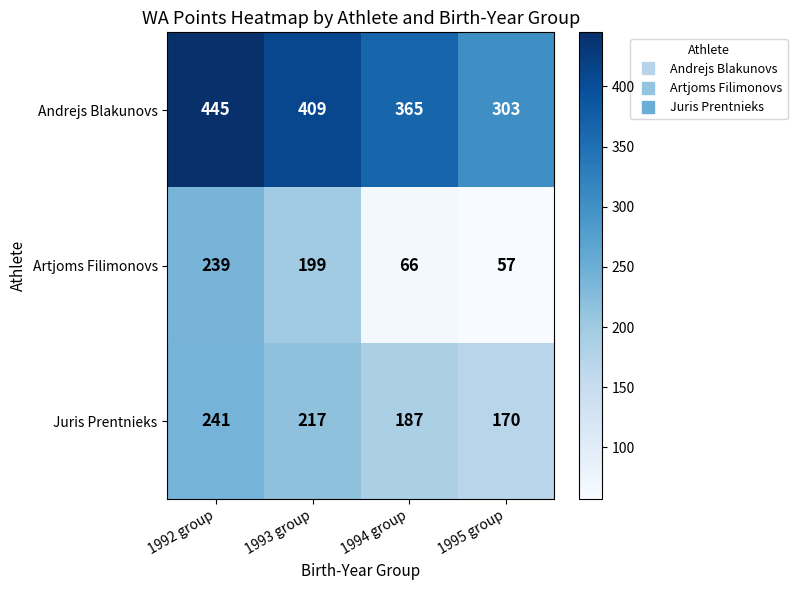

Reading right to left, extract all data points from this chart.

Andrejs Blakunovs: 1995 group=303	1994 group=365	1993 group=409	1992 group=445
Artjoms Filimonovs: 1995 group=57	1994 group=66	1993 group=199	1992 group=239
Juris Prentnieks: 1995 group=170	1994 group=187	1993 group=217	1992 group=241